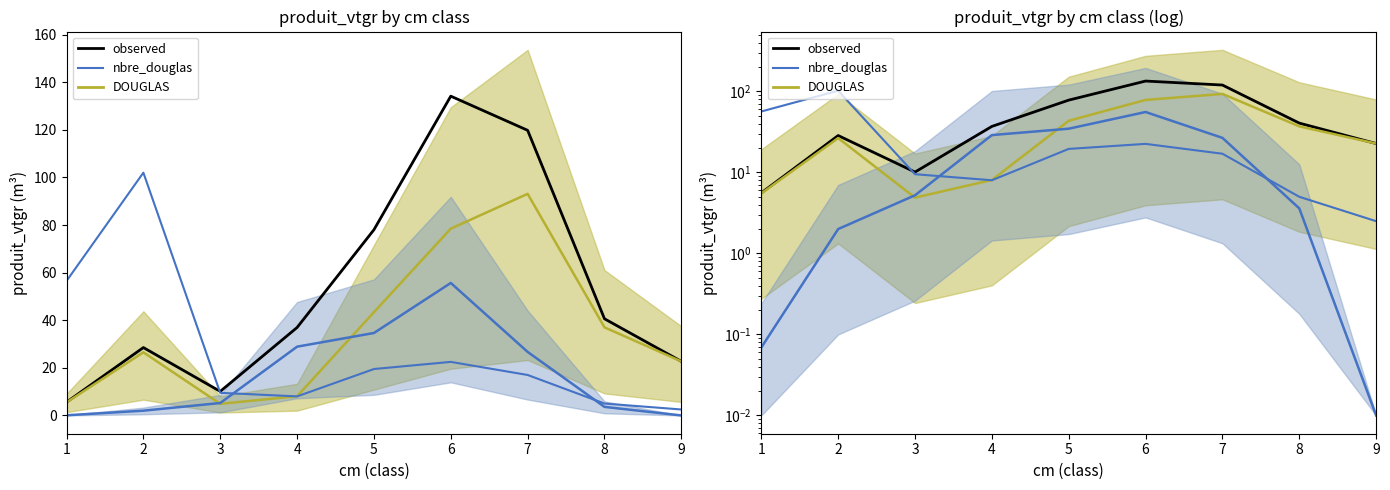

Where is the first local maximum for observed?

2